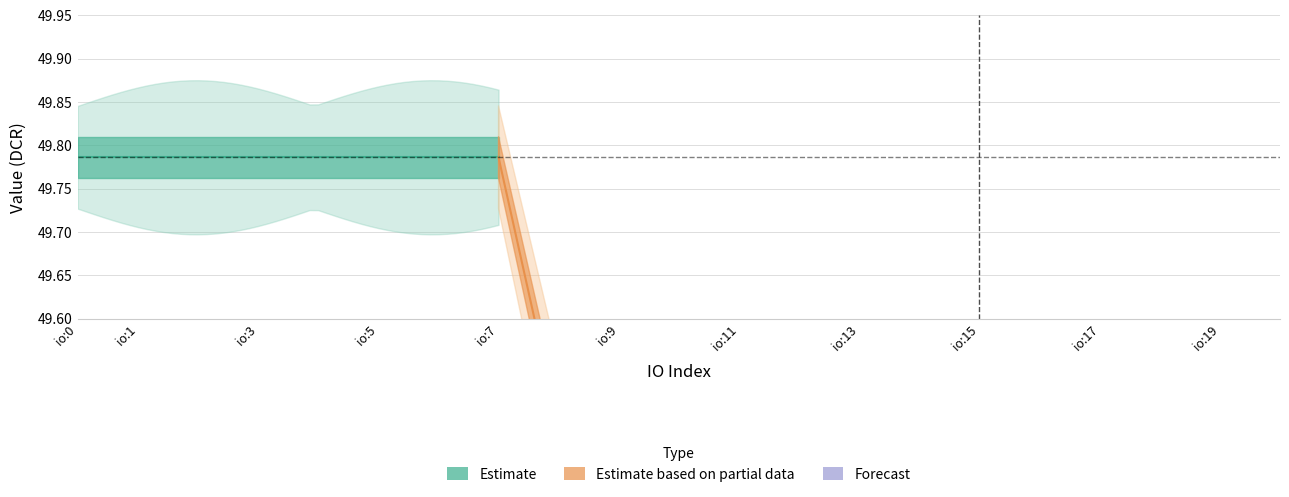

True or false: Ticket_small has more than 0 points higher than both neighbors.

False